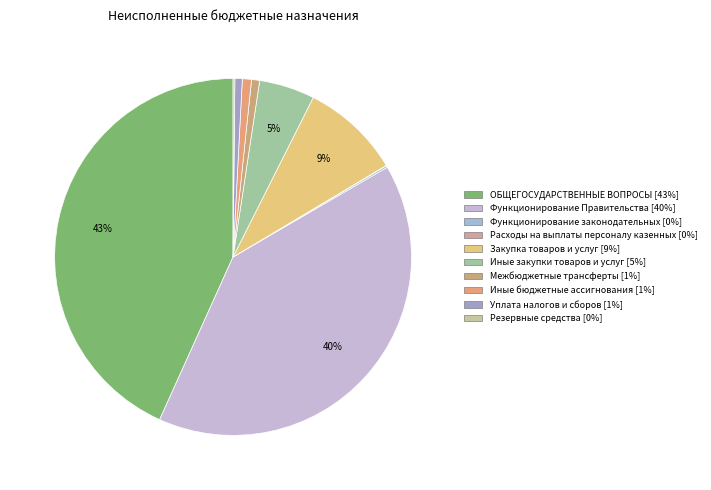

What percentage do Межбюджетные трансферты and ОБЩЕГОСУДАРСТВЕННЫЕ ВОПРОСЫ together represent?

44.0%